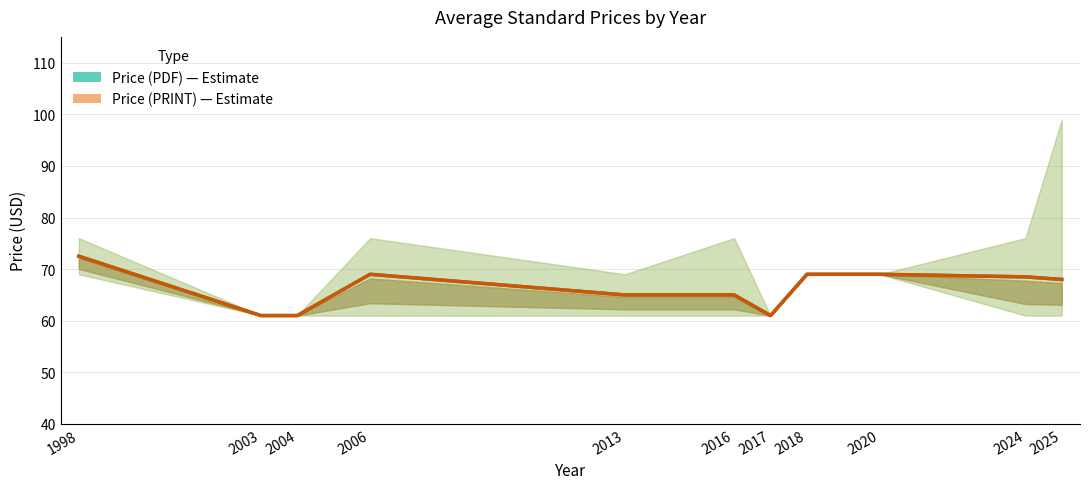

Which series changed the most between 2003 and 2018?

Price (PDF)